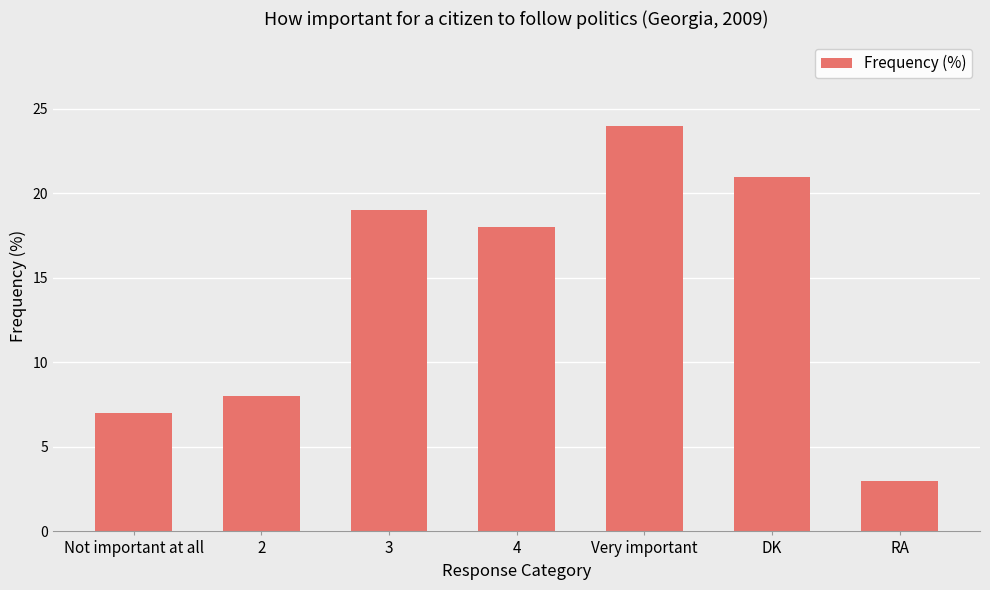

What is the sum of the values at DK and Very important?

45